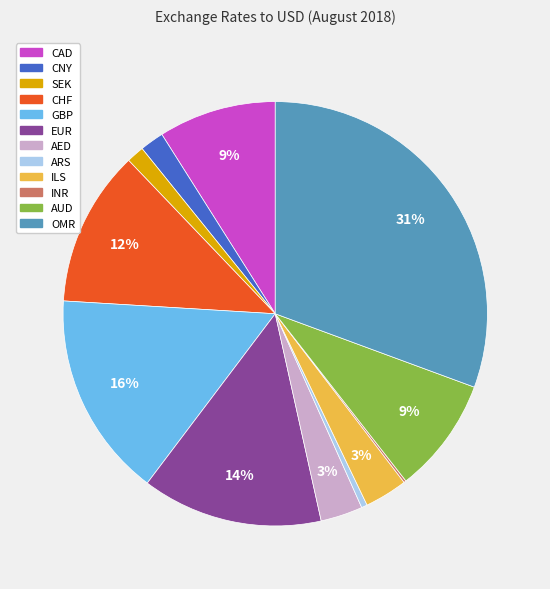

Does CHF represent more than half of the total?

No